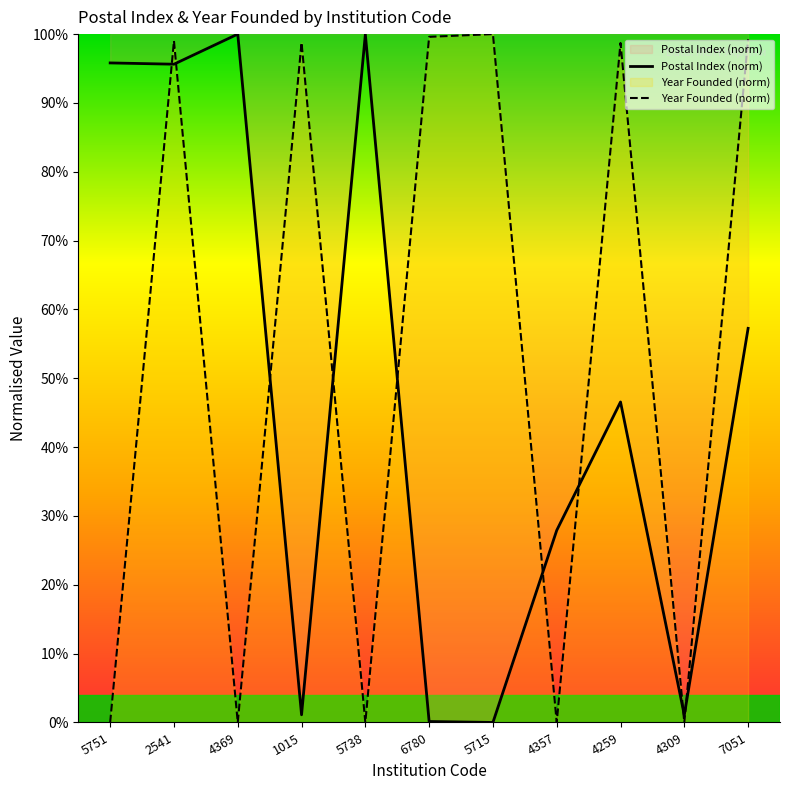

At which category is the sum across all series the highest?

2541